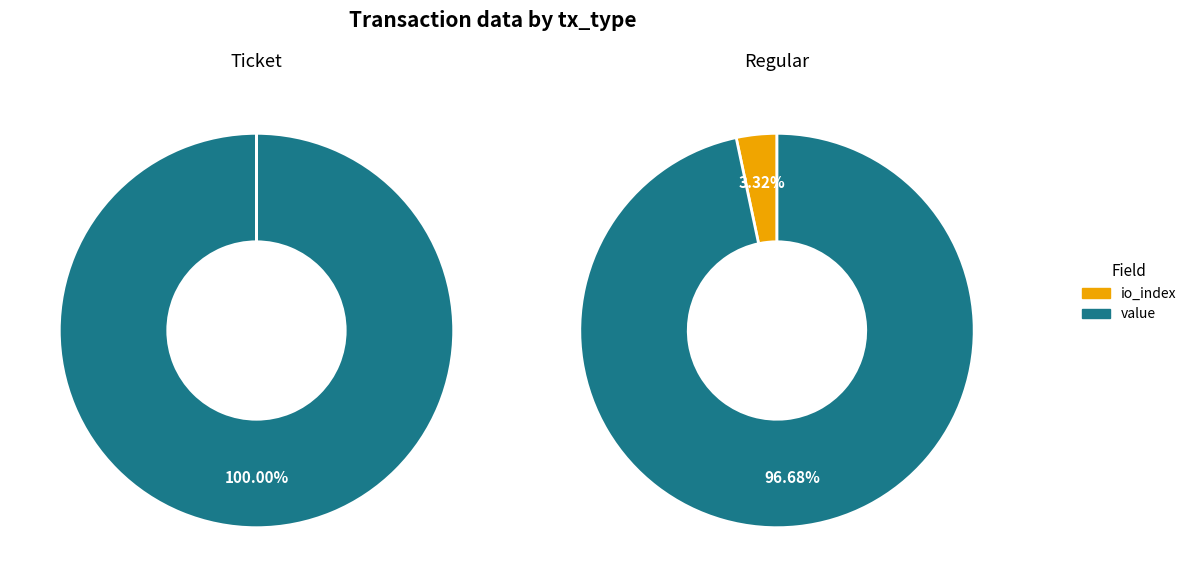

What is the smallest slice in the pie chart?

io_index